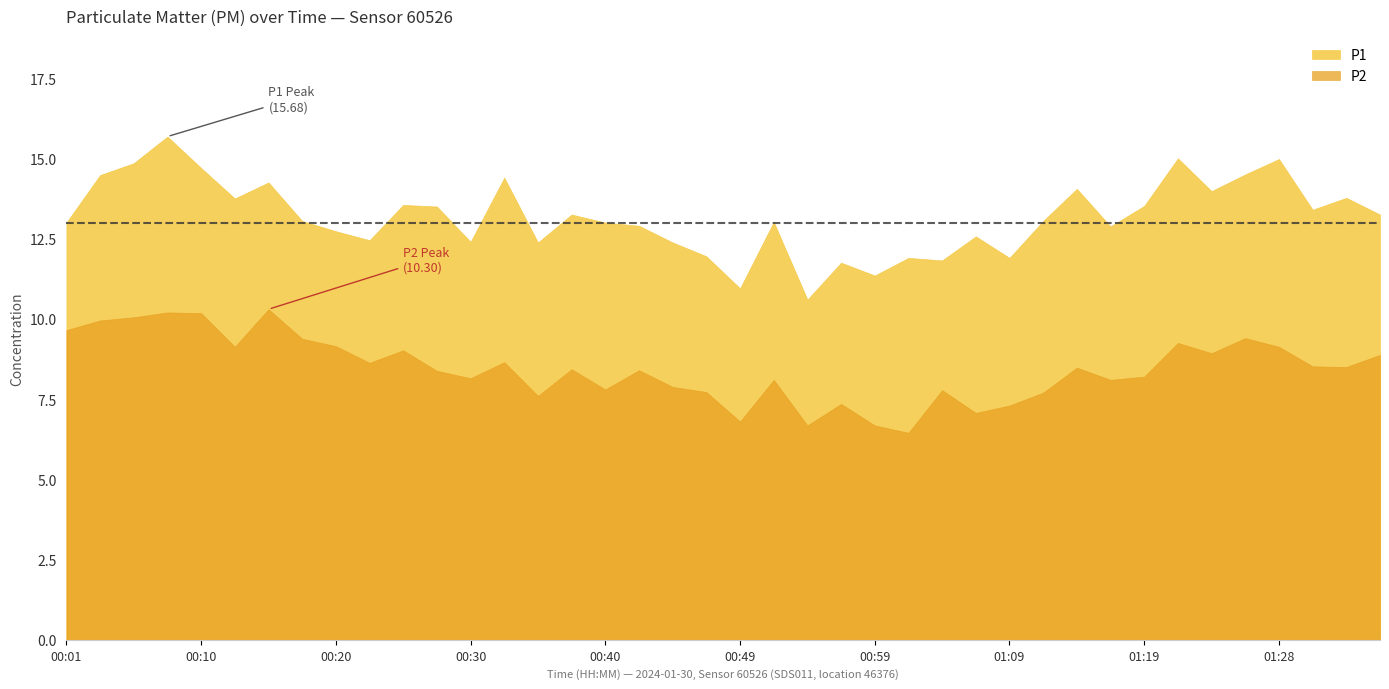

In P1, how many points are lower than both neighbors (excluding endpoints)?

12